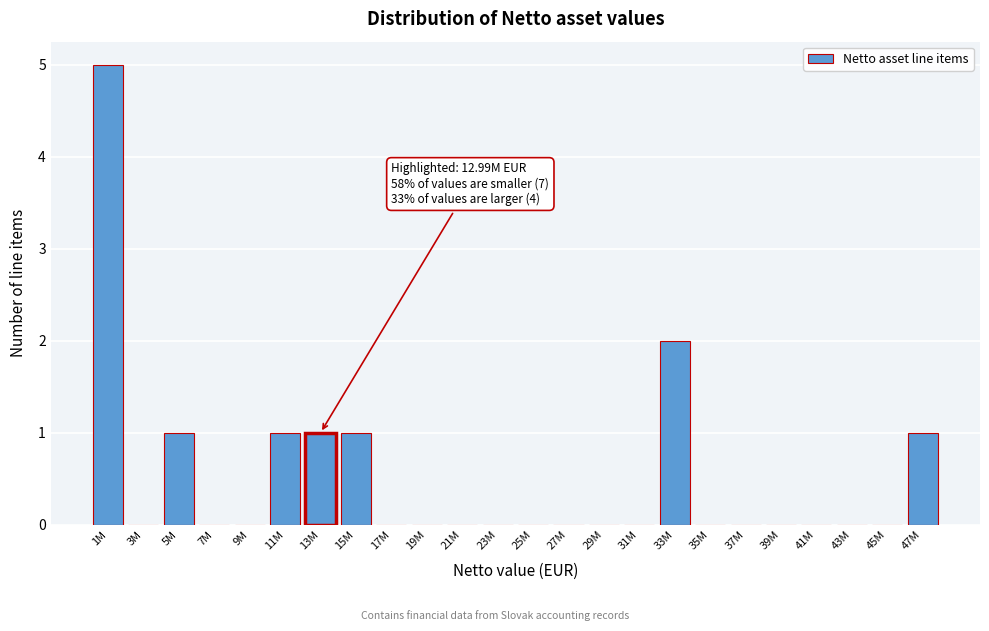

Reading left to right, what are all the values shown in this chart?

1M=5	3M=0	5M=1	7M=0	9M=0	11M=1	13M=1	15M=1	17M=0	19M=0	21M=0	23M=0	25M=0	27M=0	29M=0	31M=0	33M=2	35M=0	37M=0	39M=0	41M=0	43M=0	45M=0	47M=1